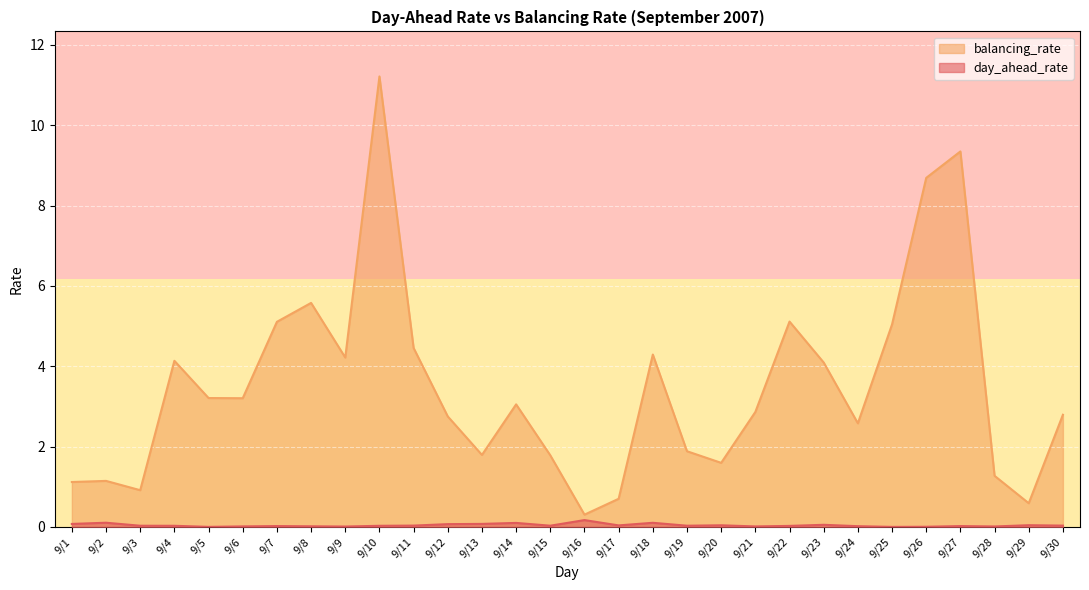

What are all the series names shown in the legend?

balancing_rate, day_ahead_rate